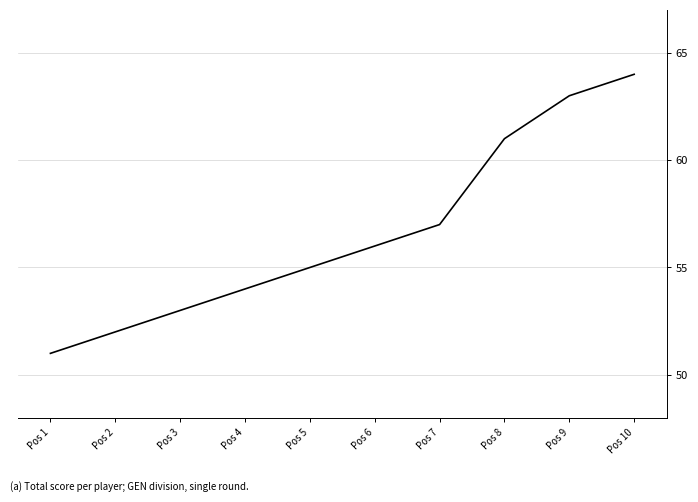

List the labels in order of value, smallest first.

Pos 1, Pos 2, Pos 3, Pos 4, Pos 5, Pos 6, Pos 7, Pos 8, Pos 9, Pos 10